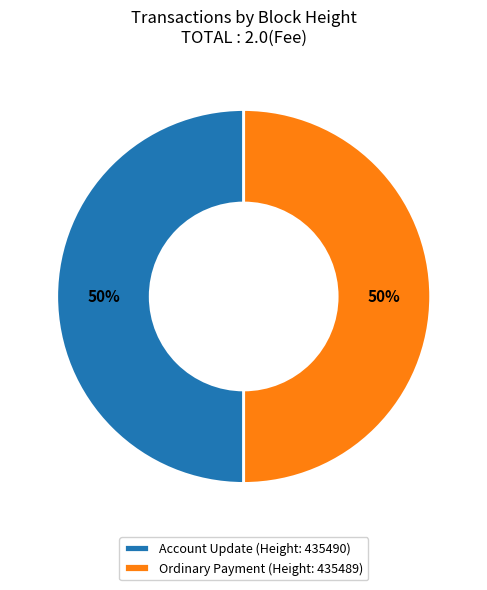

The Ordinary Payment (Height: 435489) slice represents 61% of the pie. True or false?

False